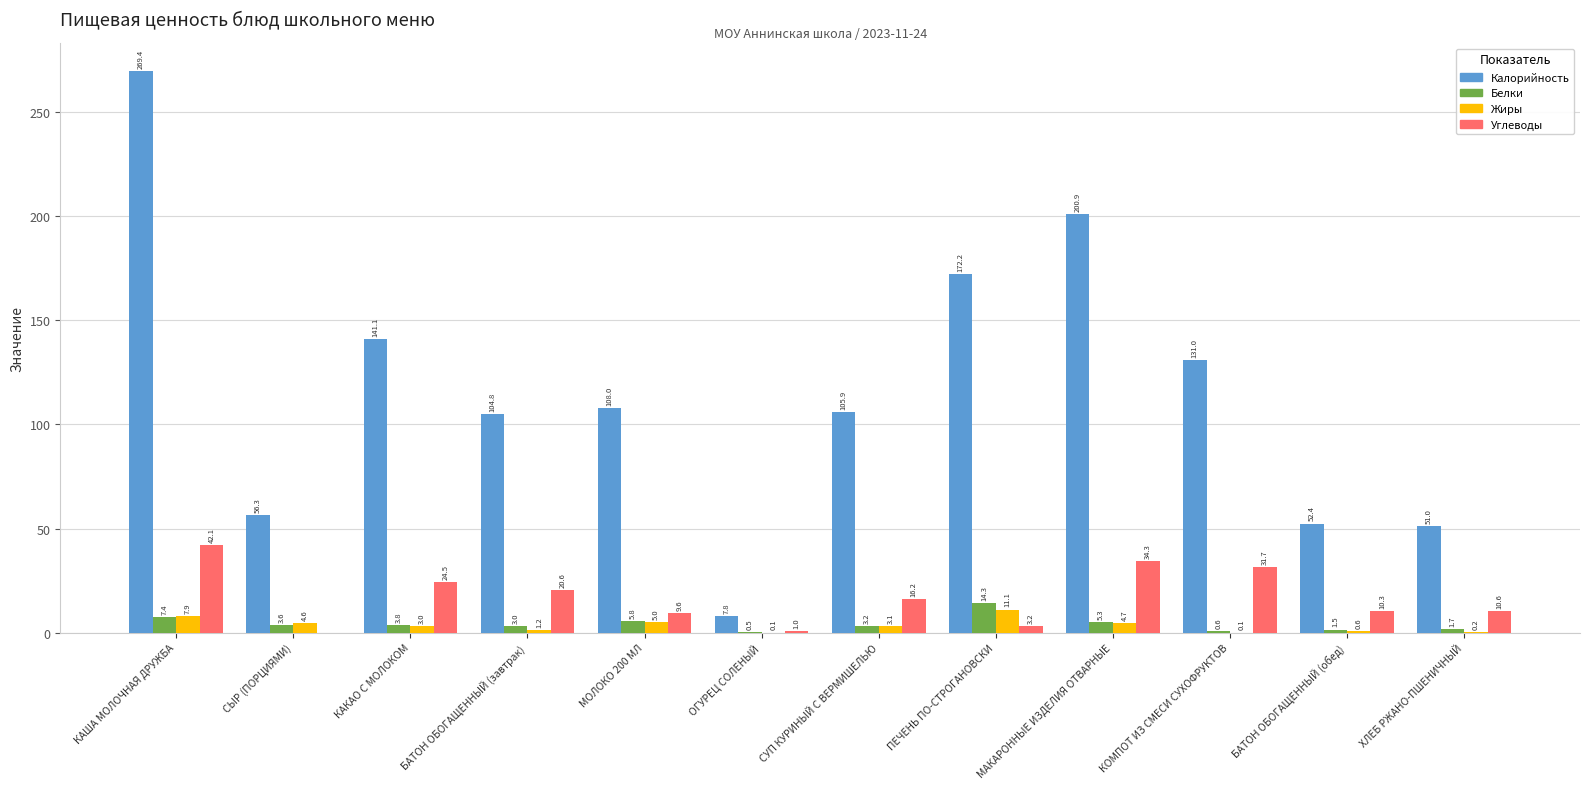

Count the number of data series in this chart.

4